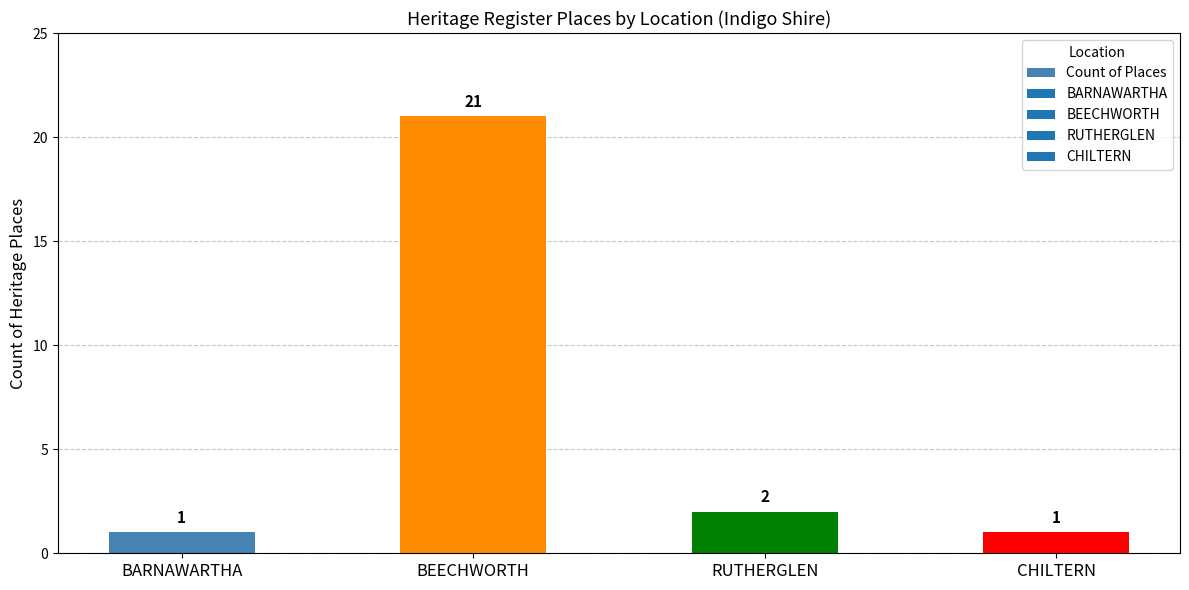

Reading left to right, extract all data points from this chart.

1	21	2	1